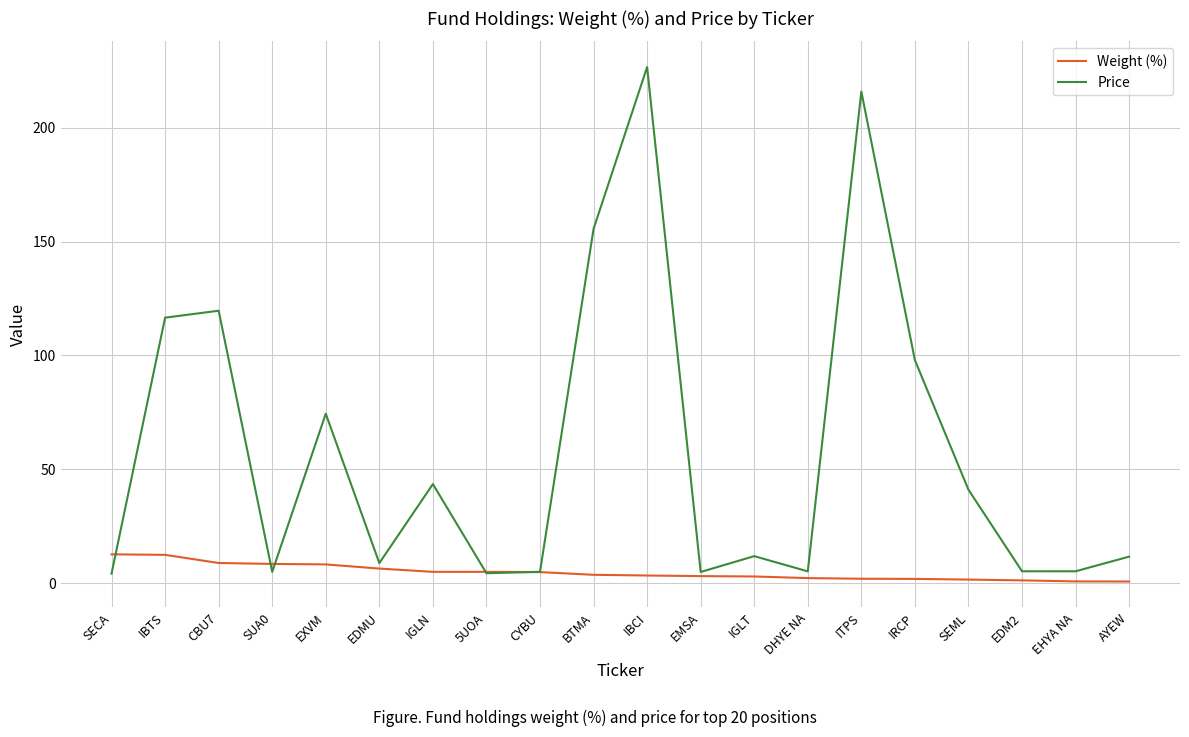

Which series has the largest range (max minus min)?

Price